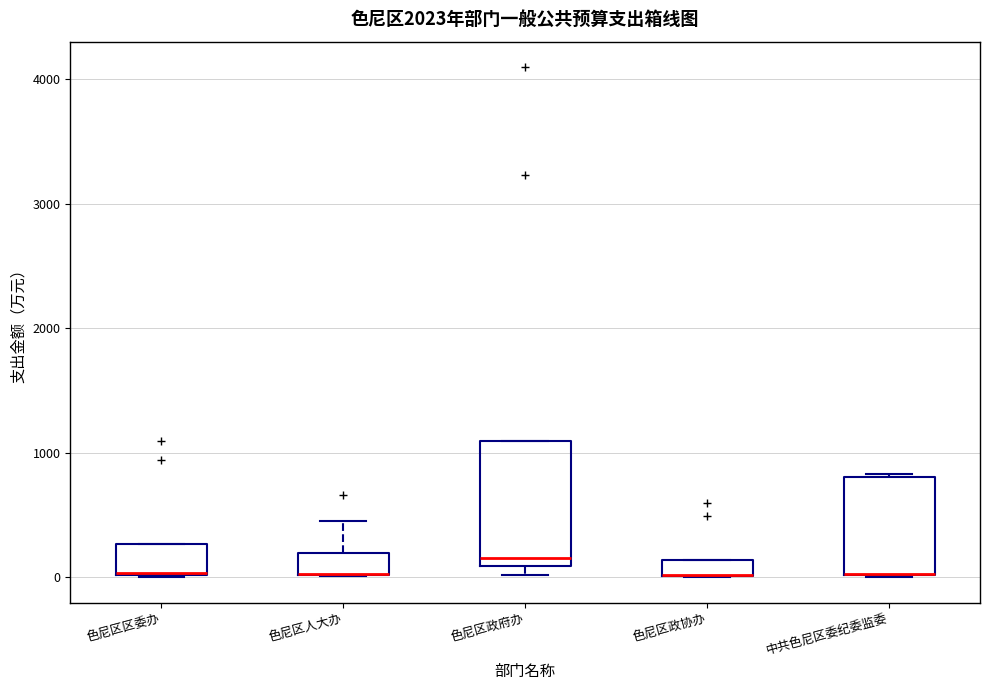

Where is the upper edge of the box for 色尼区区委办 on the y-axis? The values are not printed on the chart, so give them approximately, as read against the axis.

300